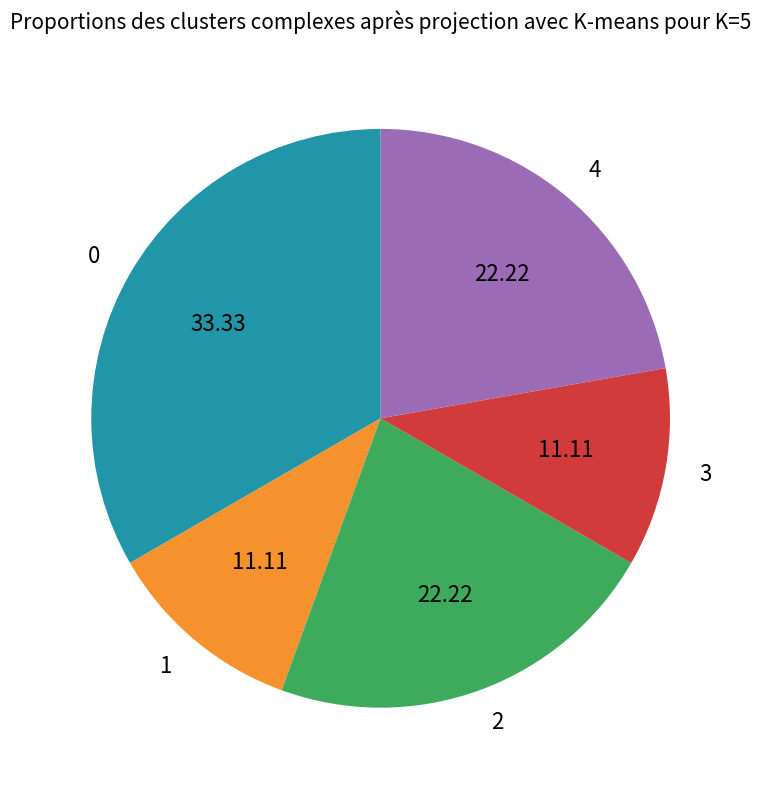

Is 2 the majority of the pie?

No